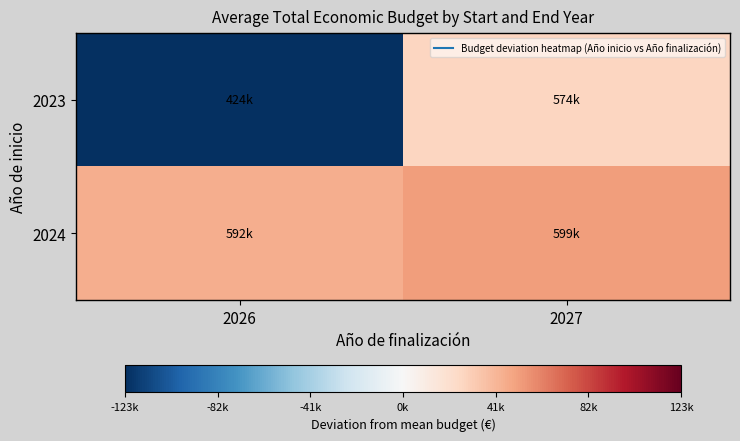

Reading left to right, what are all the values shown in this chart?

2023: 2026=-122973.5	2027=26874.5
2024: 2026=44443.2	2027=51655.9